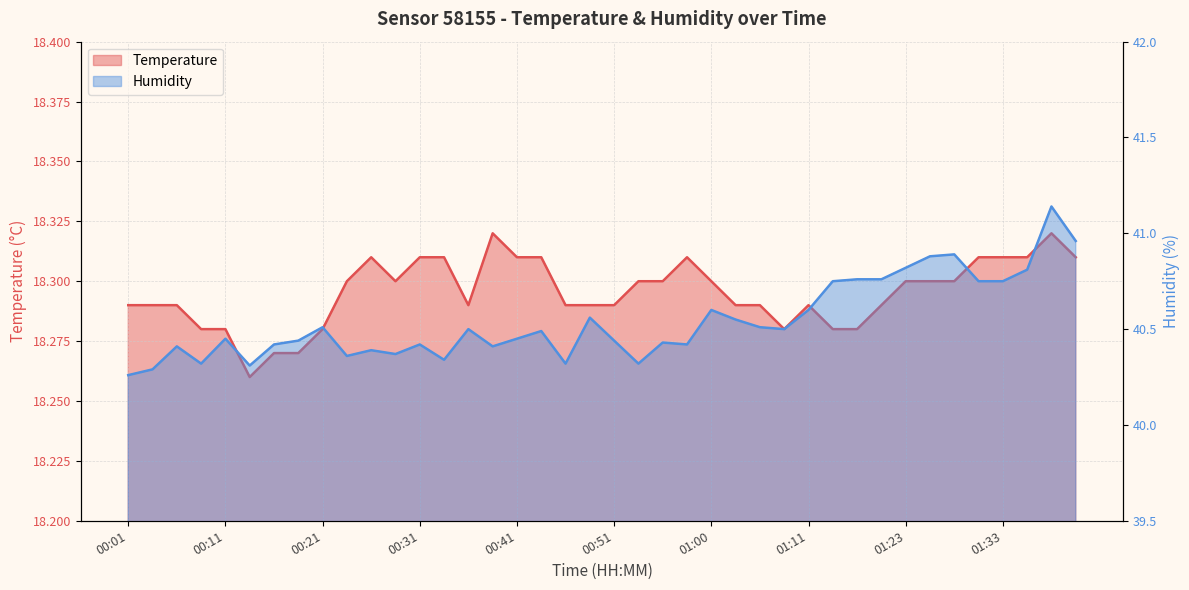

What are all the series names shown in the legend?

temperature, humidity